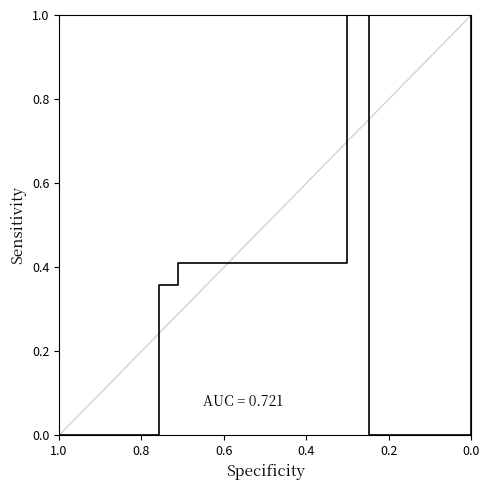

Reading left to right, list all the values displayed in this chart.

0.0	0.0	0.4	0.4	0.4	0.4	0.4	1.0	0.0	0.4	1.0